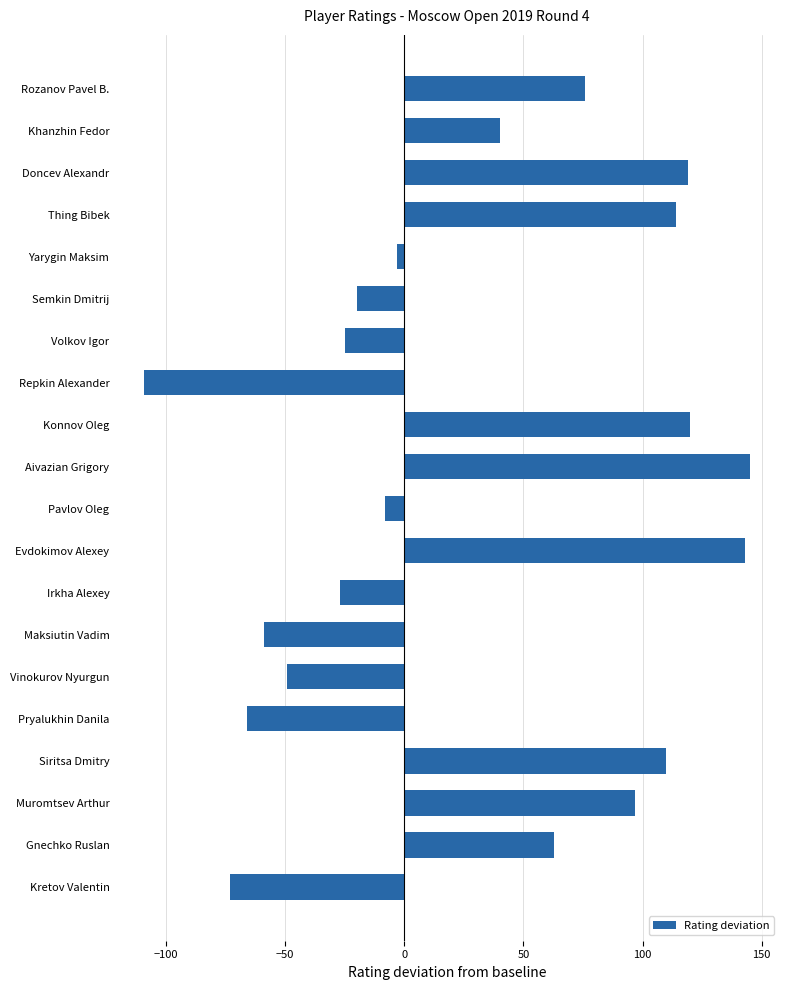

What value does the data have at Pavlov Oleg?

-8